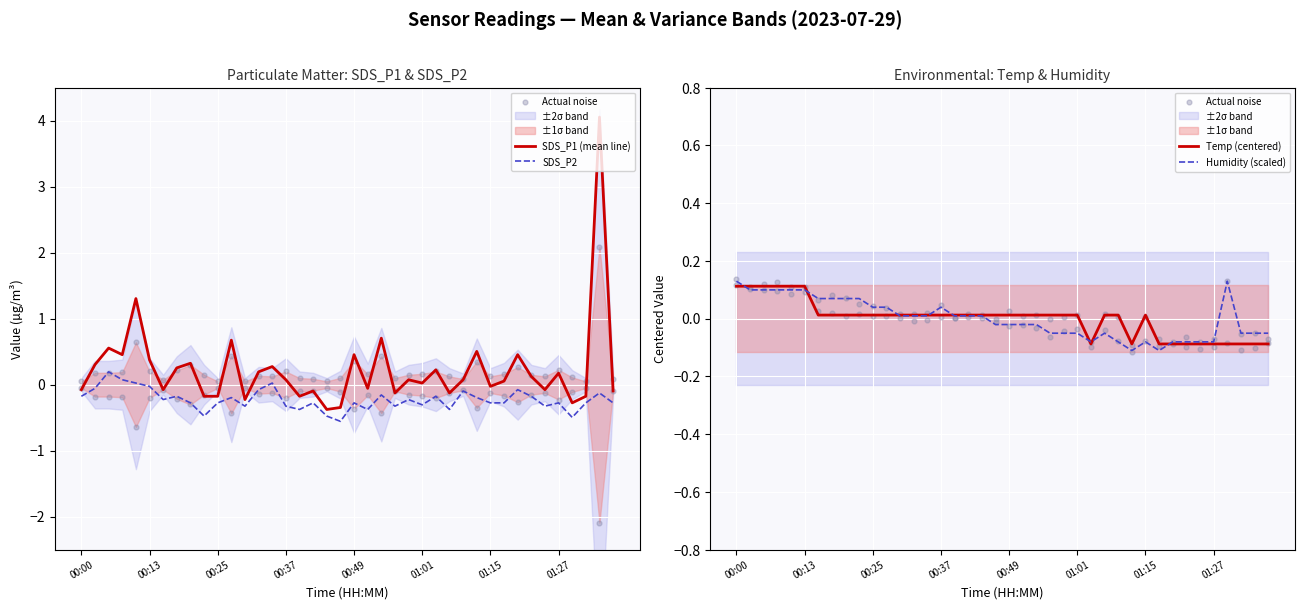

Which series contains the highest Y value?

SDS_P1 (mean line)